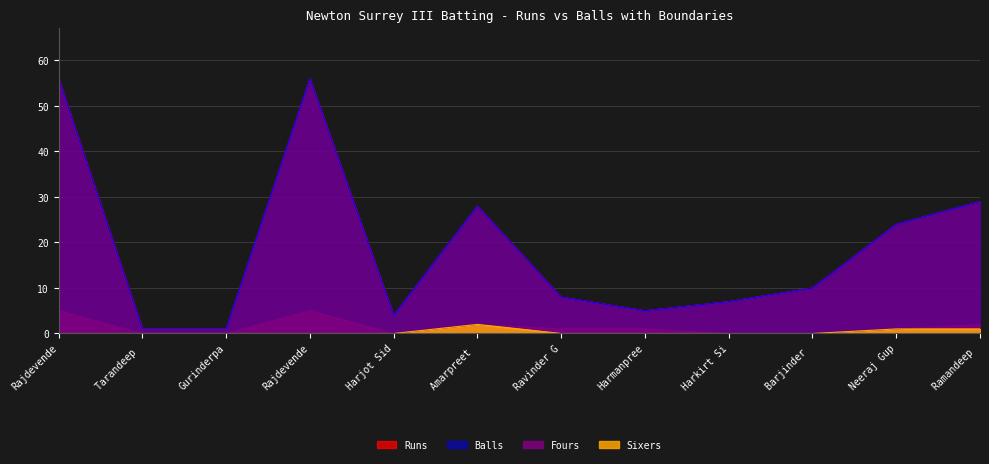

How many interior local peaks does the Runs series have?

2